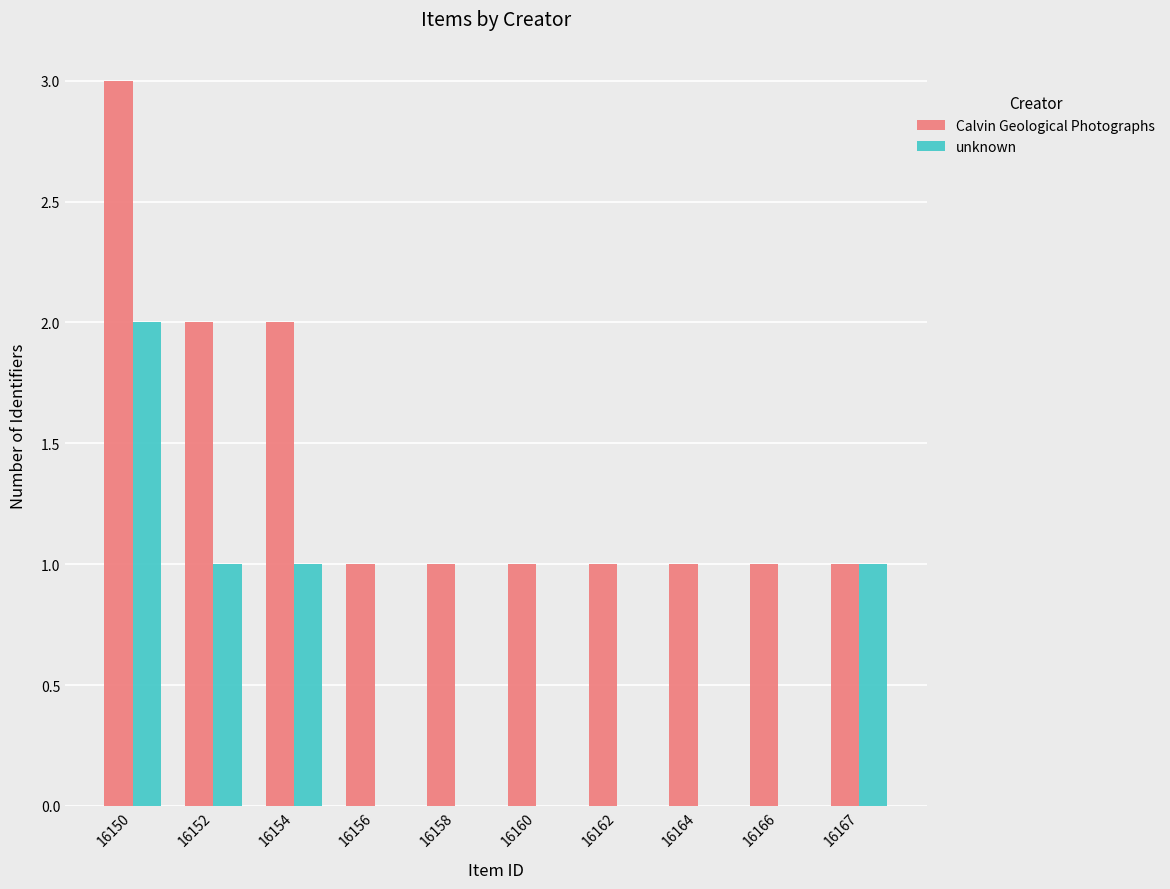

What is the difference between the Calvin Geological Photographs values at 16162 and 16150?

2